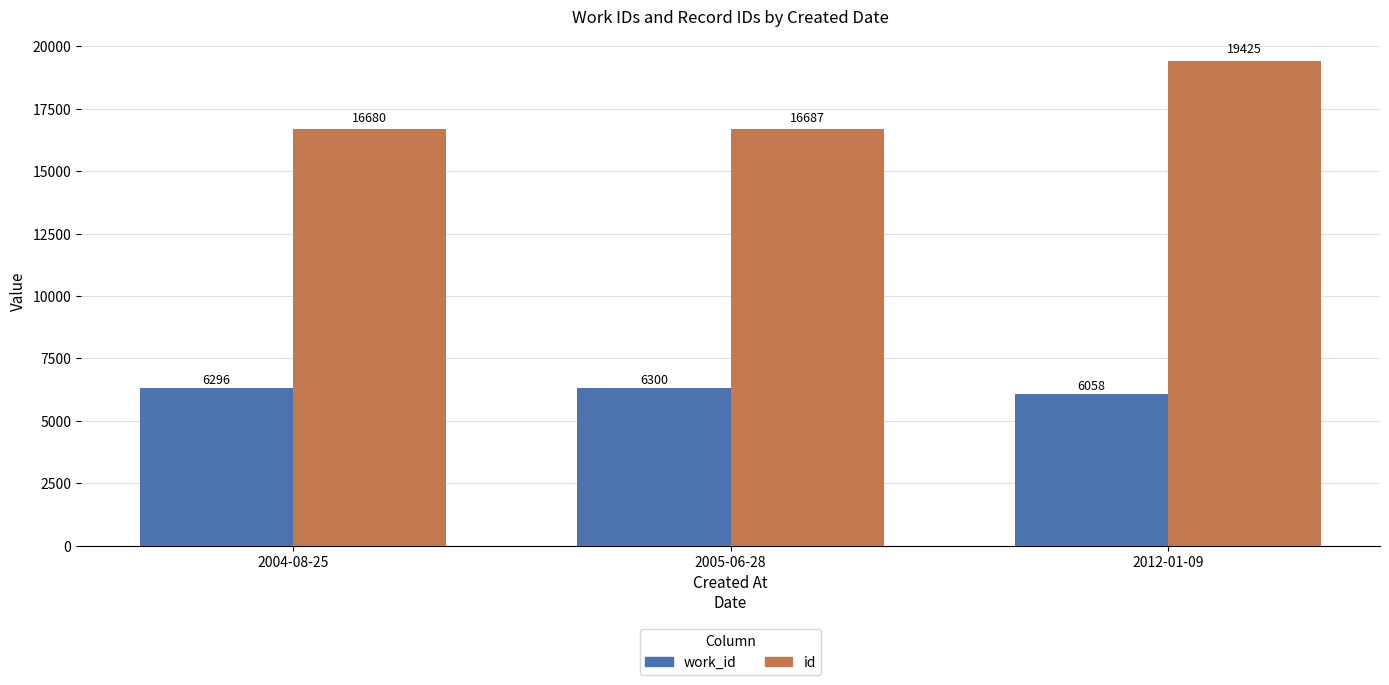

What value does the id series have at 2005-06-28?

16687